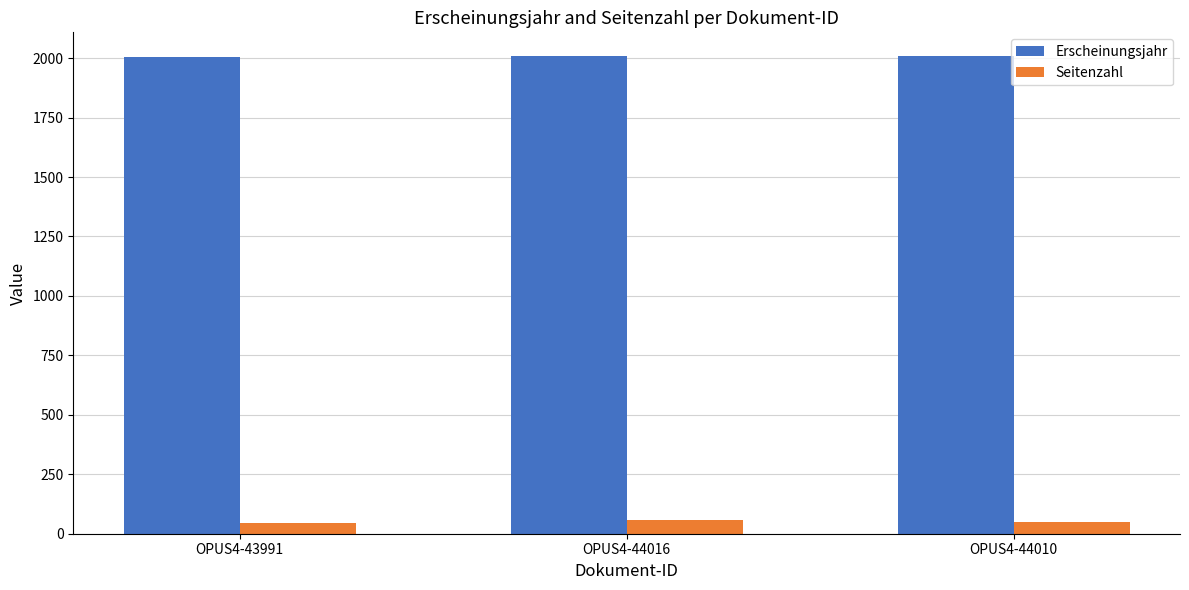

Which series has the largest total across all categories?

Erscheinungsjahr